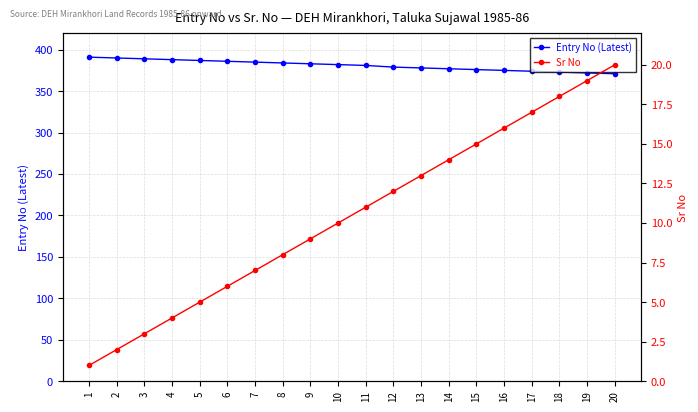

At which label does Sr No first exceed 11?

12